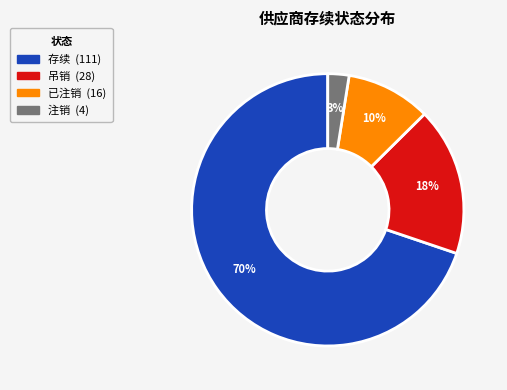

Which has a higher value, 存续 or 吊销?

存续